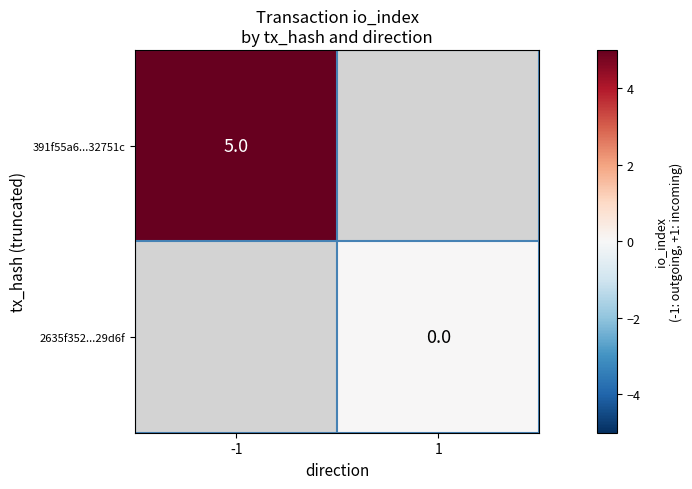

The value of 391f55a6...32751c at -1 is 5. True or false?

True